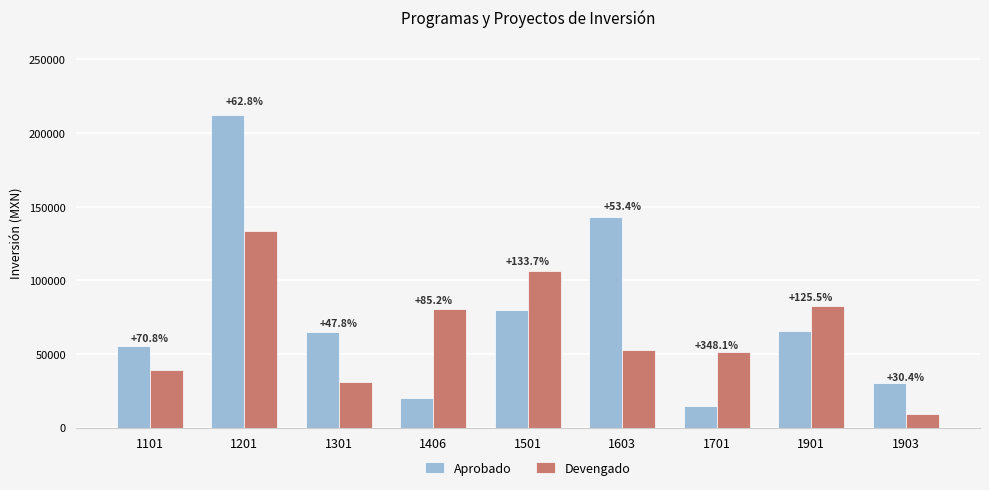

Are the bars horizontal?

No